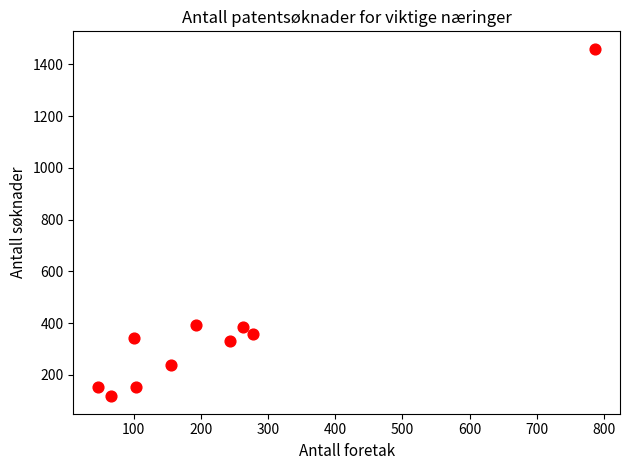

What is the range of X values (max minus min)?

740